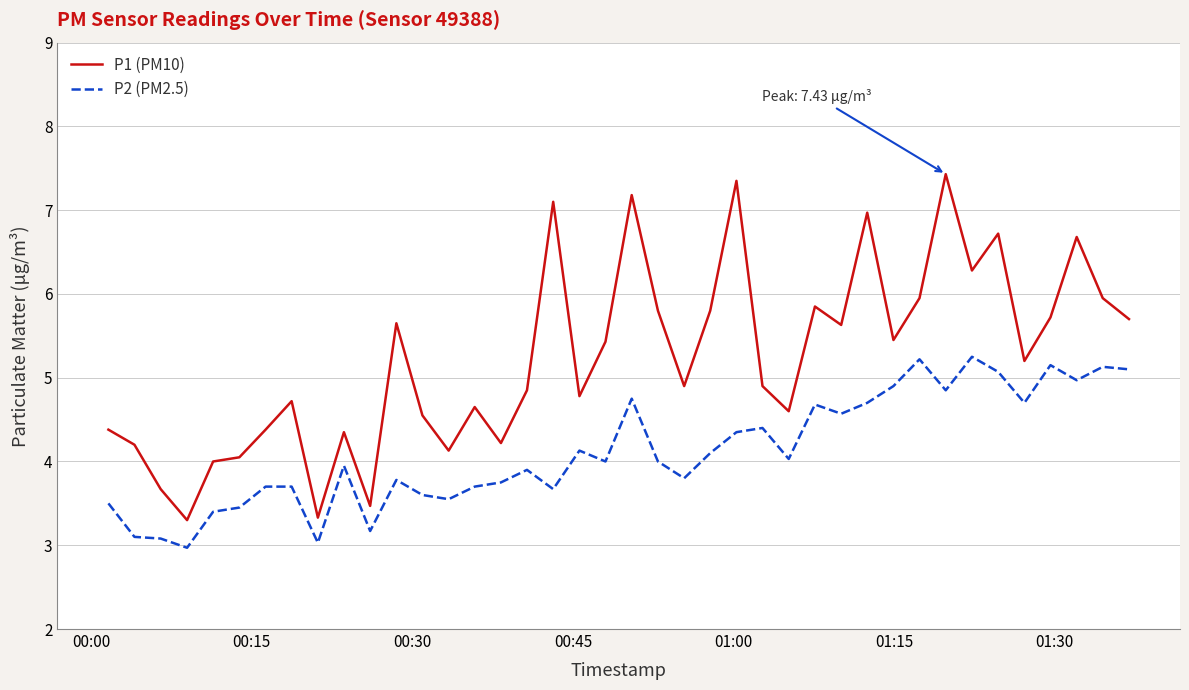

True or false: P1 (PM10) and P2 (PM2.5) intersect in this chart.

False